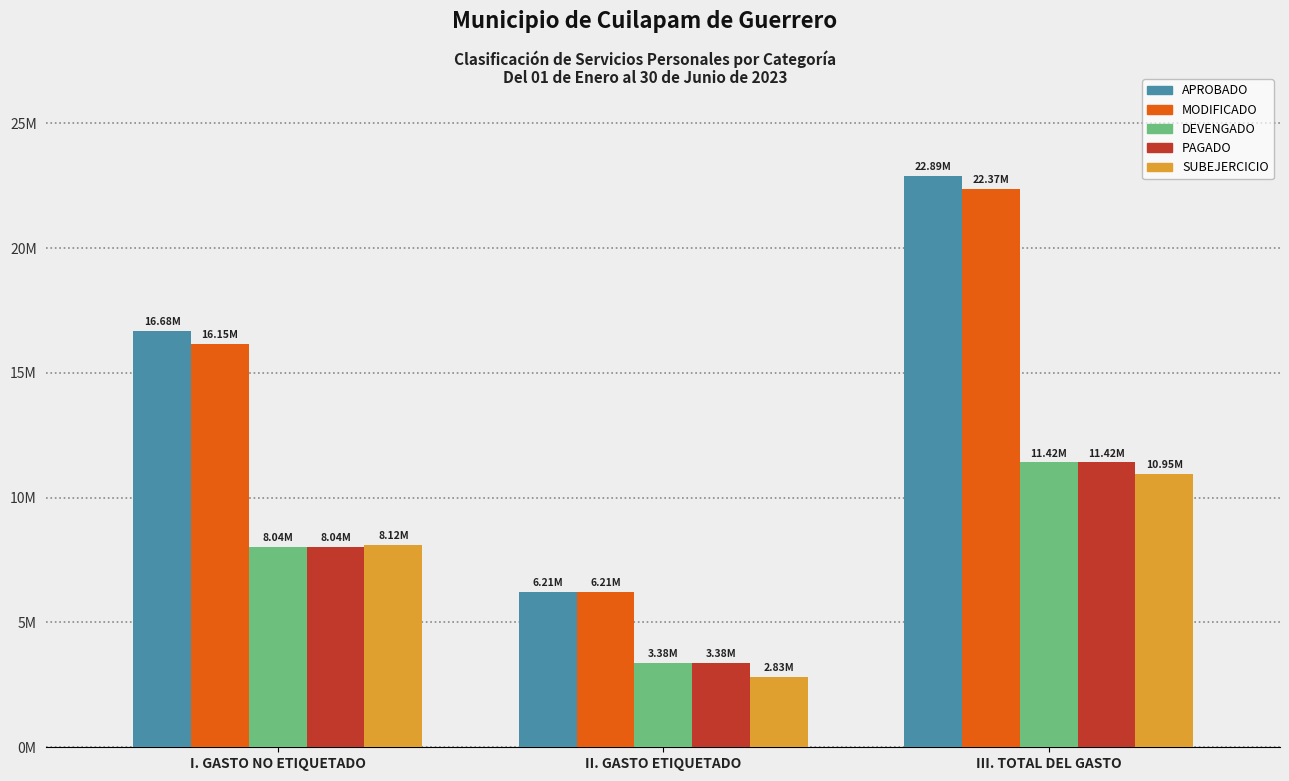

Reading left to right, list all the values displayed in this chart.

APROBADO: 16680209.0	6211825.8	22892034.8
MODIFICADO: 16154175.2	6211825.8	22366000.9
DEVENGADO: 8037662.0	3377916.0	11415578.0
PAGADO: 8037662.0	3377916.0	11415578.0
SUBEJERCICIO: 8116513.2	2833909.8	10950422.9